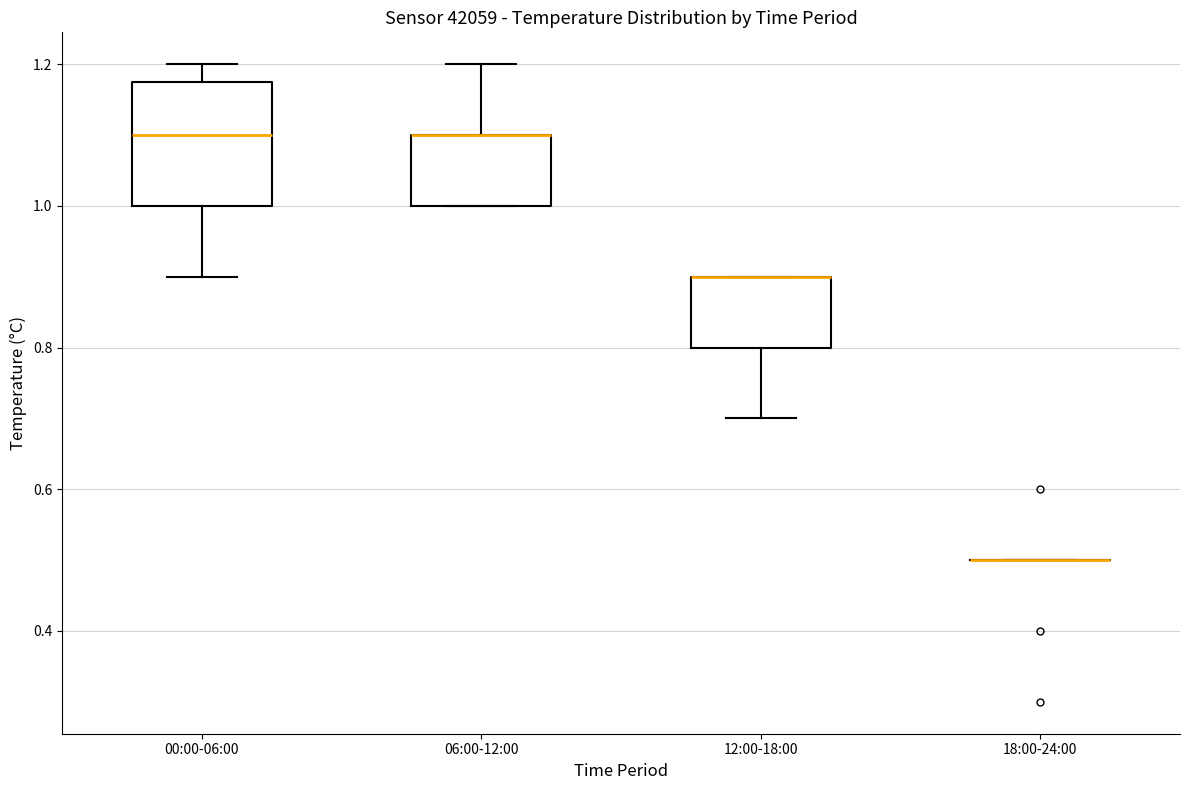

Reading left to right, transcribe this box plot: for each box, give where its median line is, the range the box spans, and where its two whiskers end, as read against the y-axis. The values are not printed on the chart, so give them approximately, as read against the axis.

00:00-06:00: median 1.10, box 1.00 to 1.18, whiskers 0.90 to 1.20
06:00-12:00: median 1.10 (drawn on the box's upper edge), box 1.00 to 1.10, whiskers 1.00 to 1.20
12:00-18:00: median 0.90 (drawn on the box's upper edge), box 0.80 to 0.90, whiskers 0.70 to 0.90
18:00-24:00: box collapsed to a line at 0.50, whiskers 0.50 to 0.50